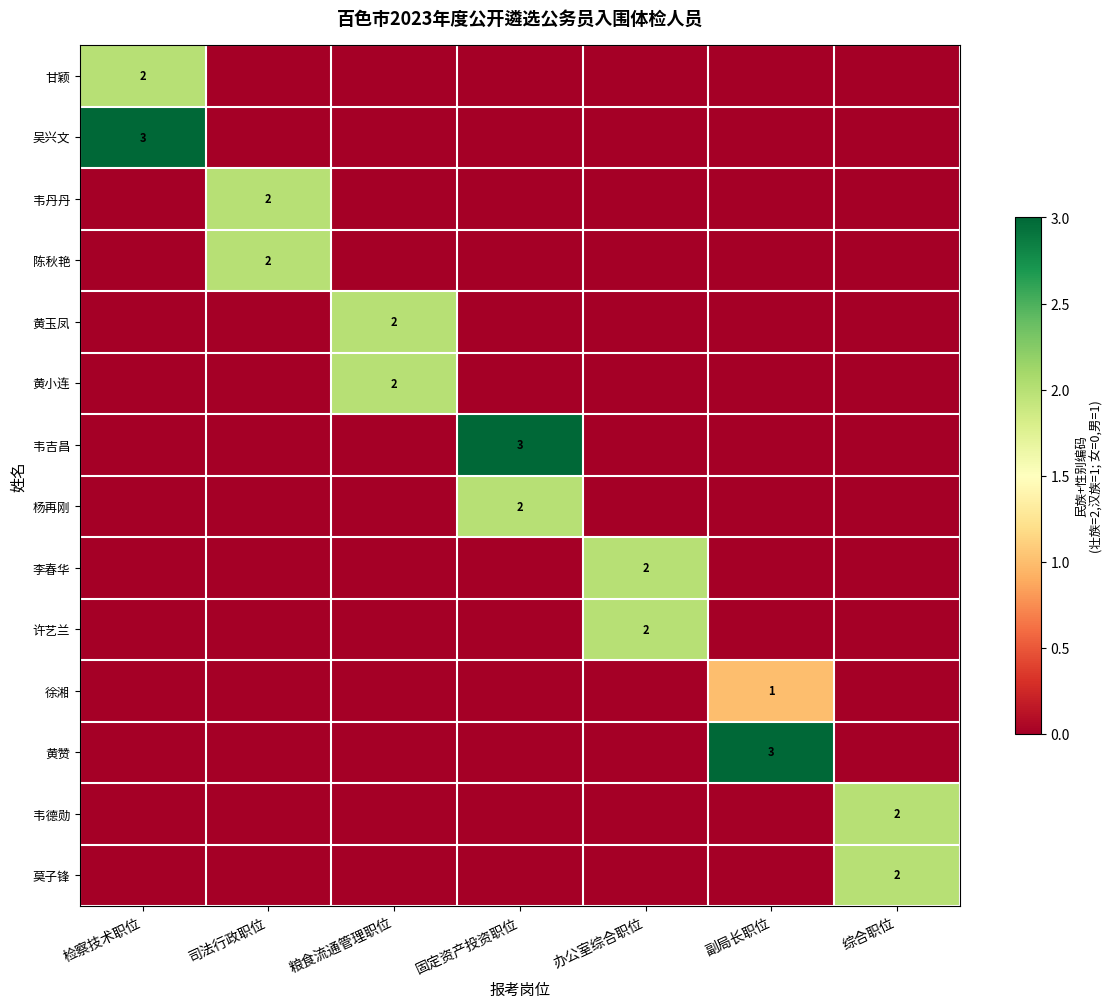

Is it true that 韦吉昌 equals 3 at 固定资产投资职位?

True